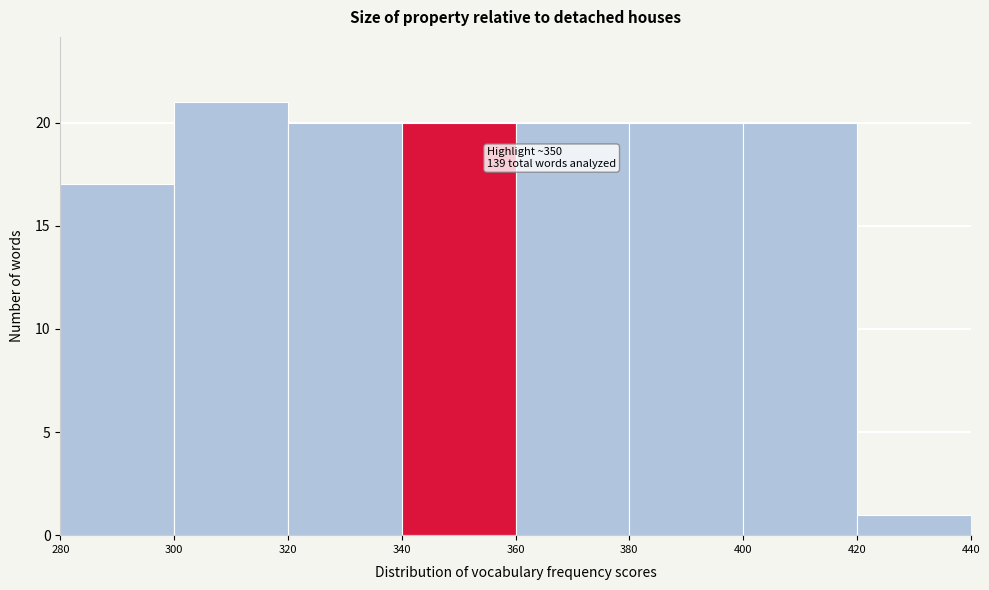

Over which range of the x-axis is the bar tallest?

300 to 320